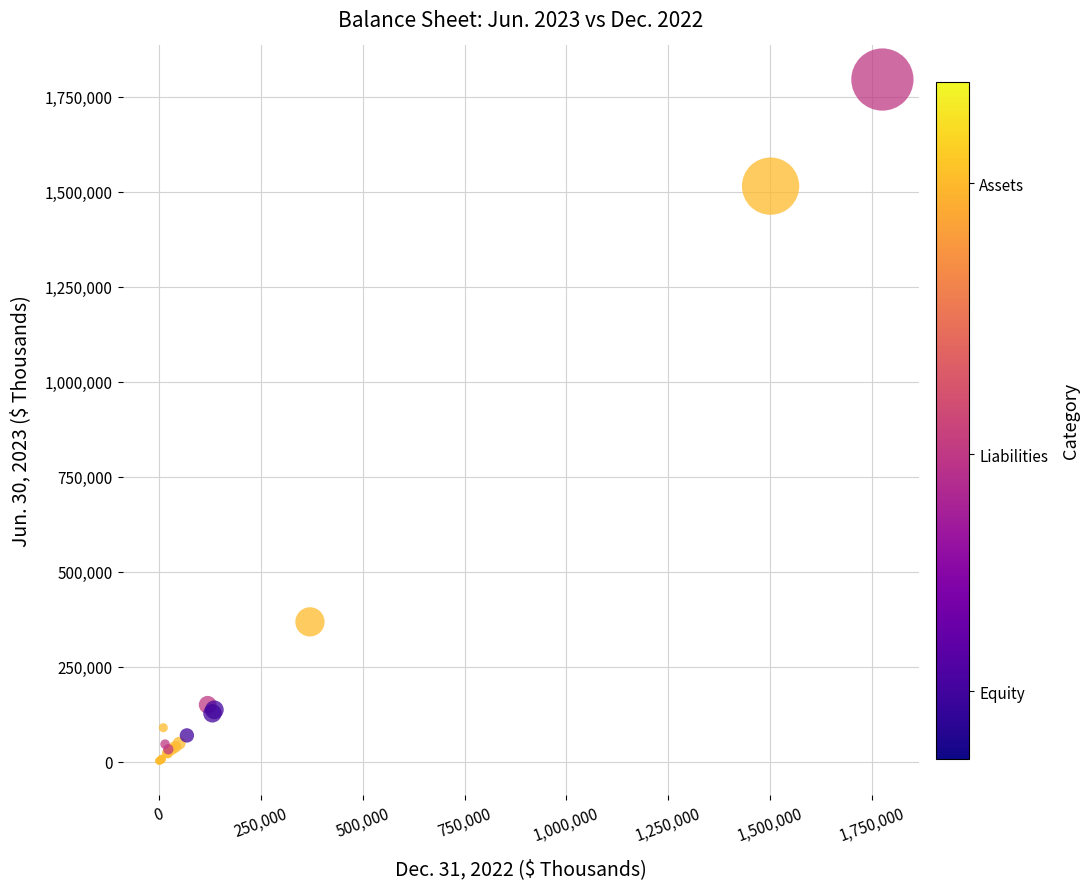

What Y value in the scatter plot is closest to 898489?

368136